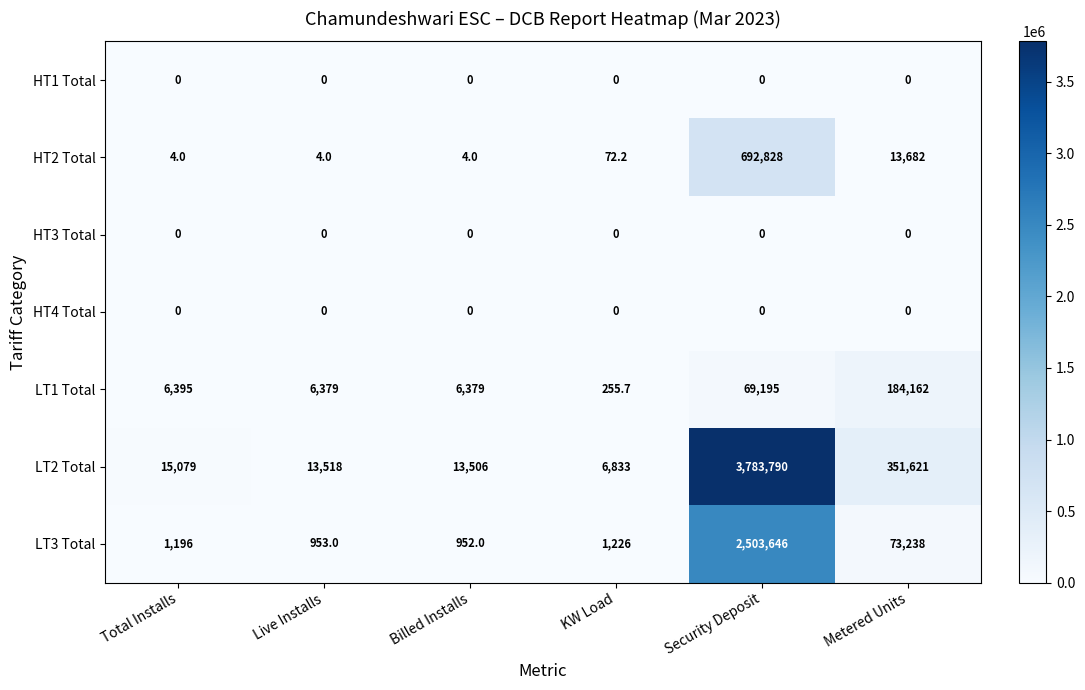

What is the difference between the highest and lowest values at Total Installs?

15079.0